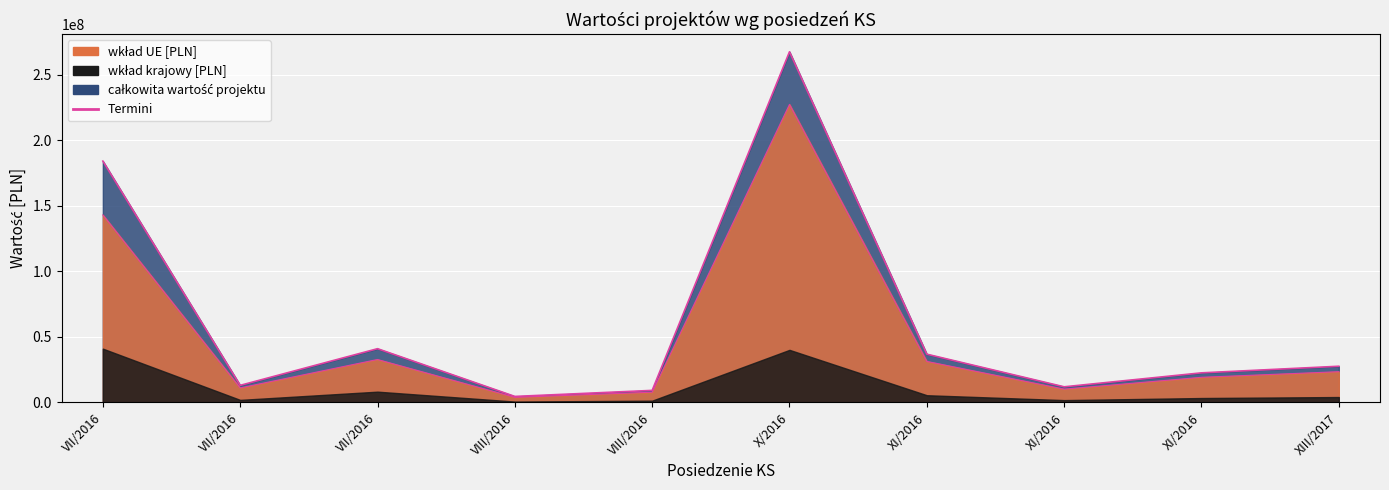

What is the label of the 1st point from the left?

VII/2016